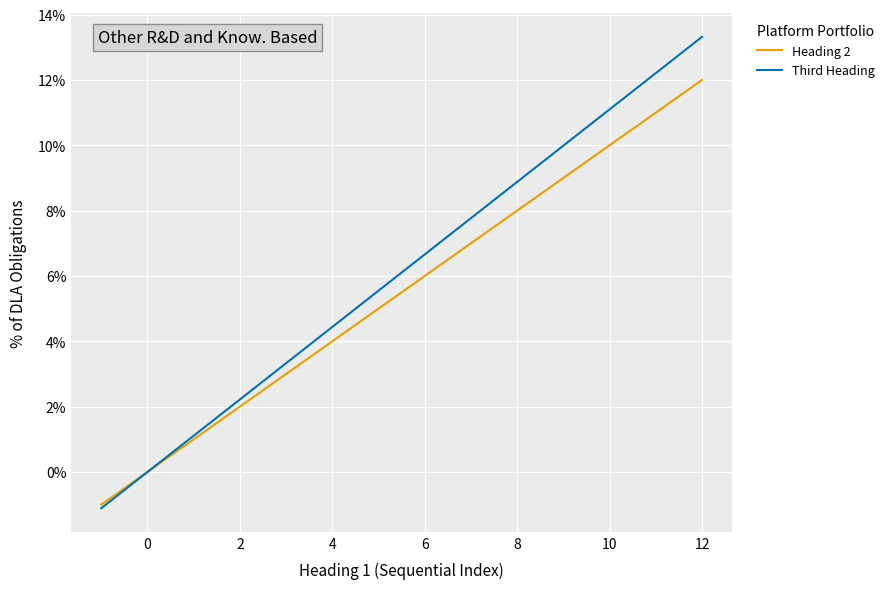

What is the difference between the maximum and minimum values in the Heading 2 series?

13.0